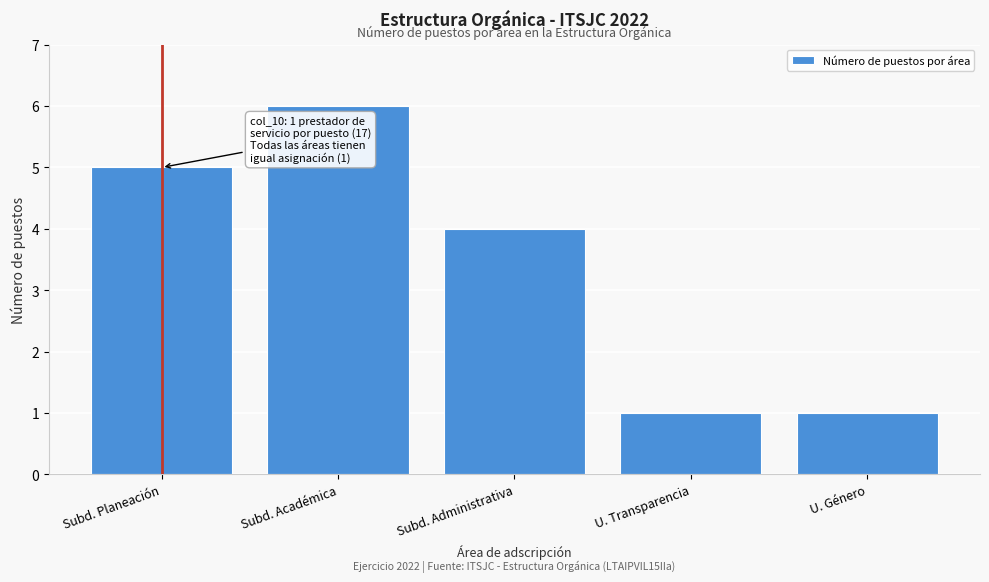

Reading left to right, what are all the values shown in this chart?

5	6	4	1	1